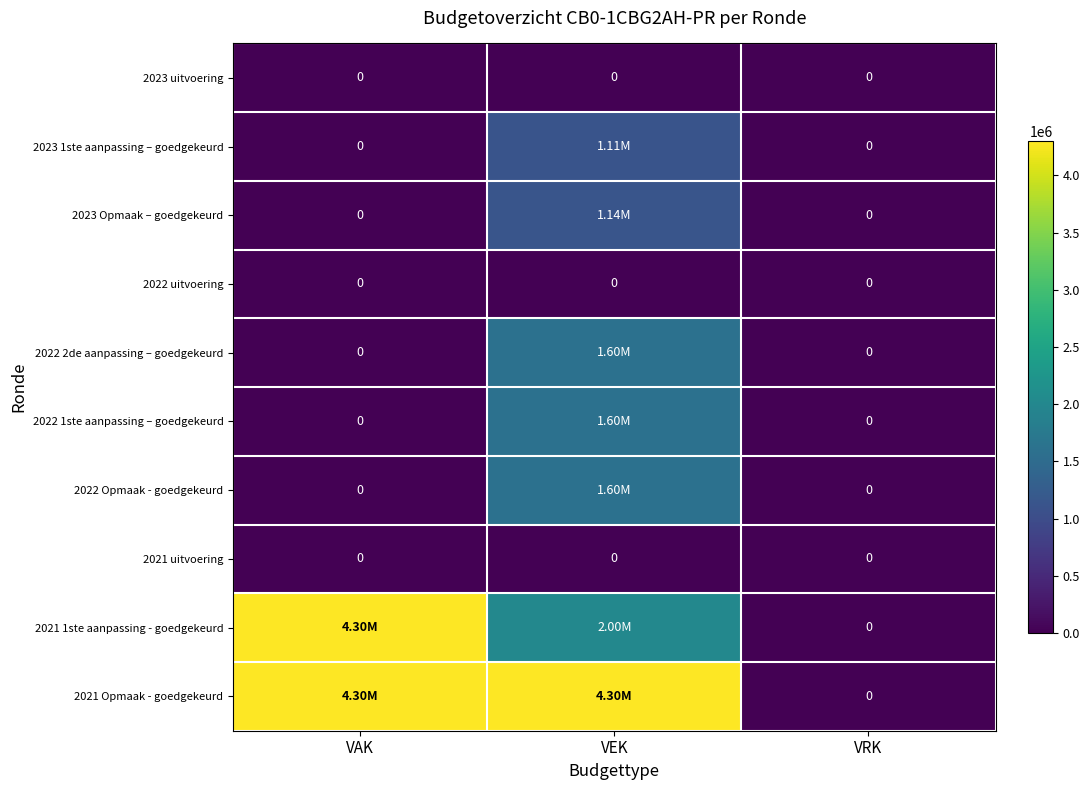

Which series changed the most between VAK and VEK?

2021 1ste aanpassing - goedgekeurd